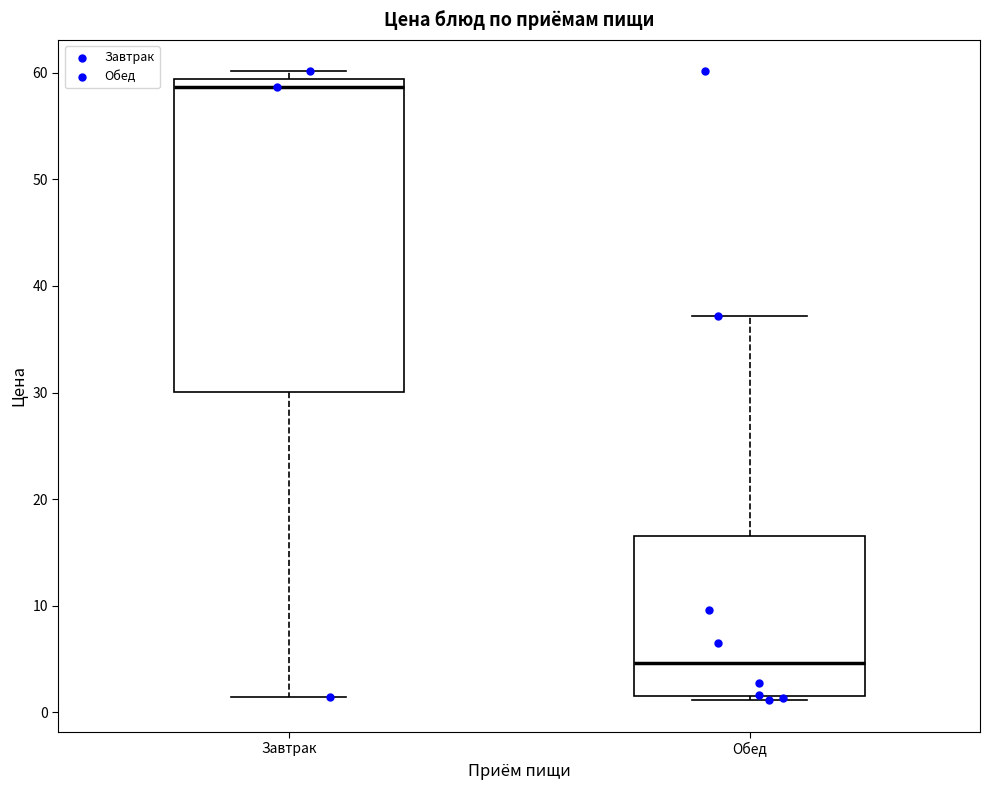

Which box's median line is the highest?

Завтрак